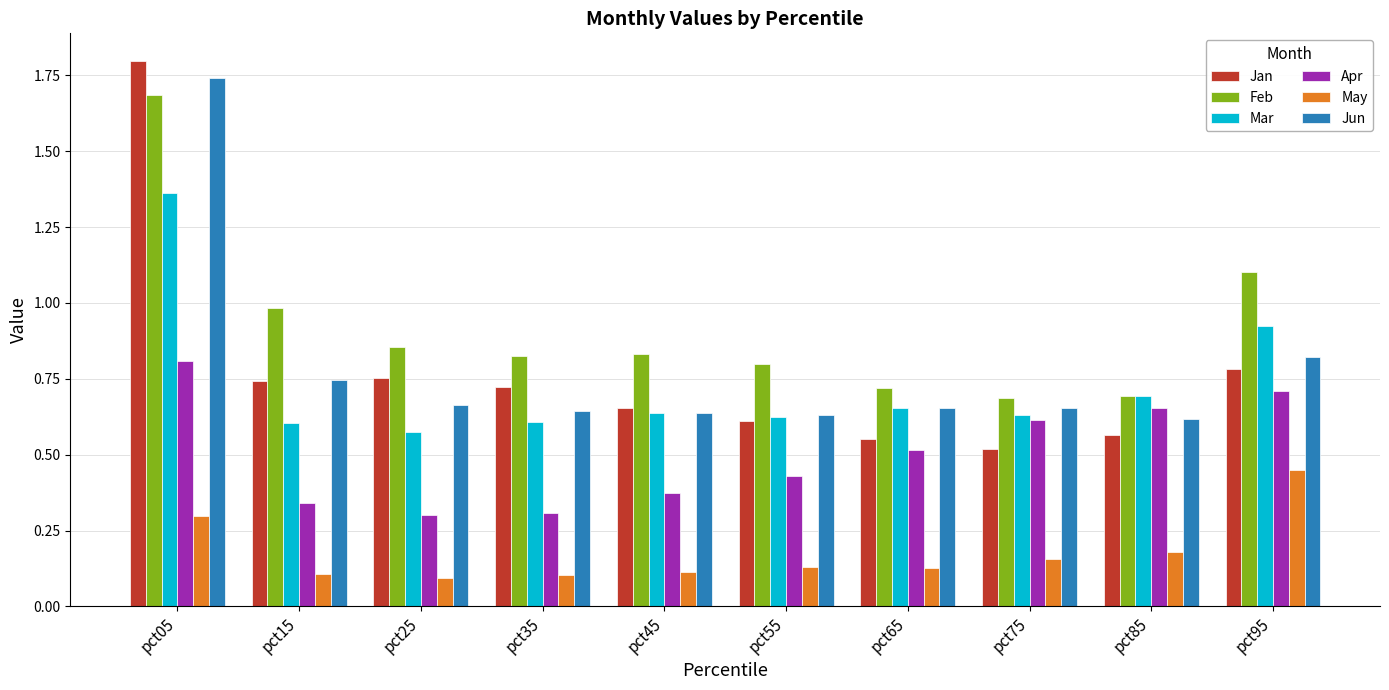

What are all the series names shown in the legend?

Jan, Feb, Mar, Apr, May, Jun